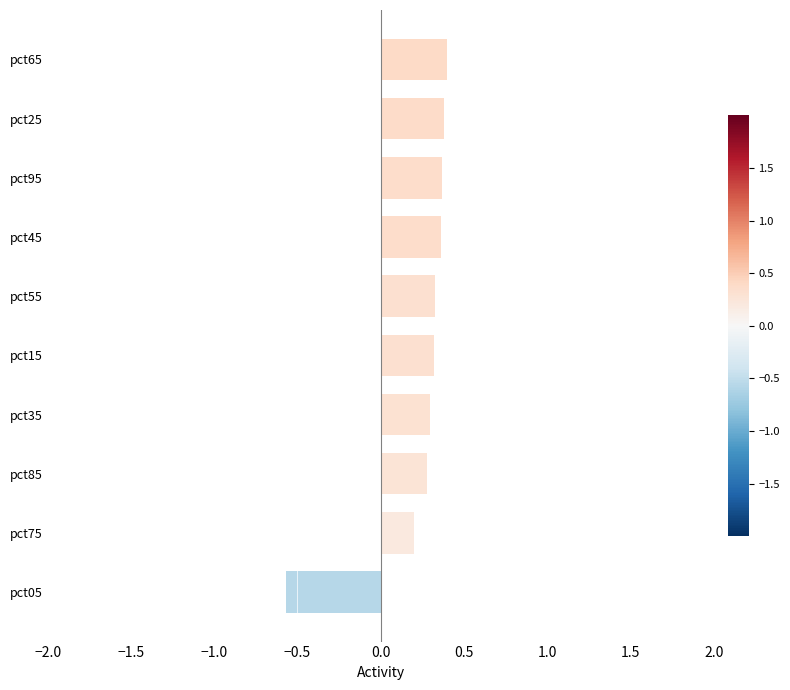

Reading top to bottom, transcribe all the data shown in this chart.

0.4	0.4	0.4	0.4	0.3	0.3	0.3	0.3	0.2	-0.6